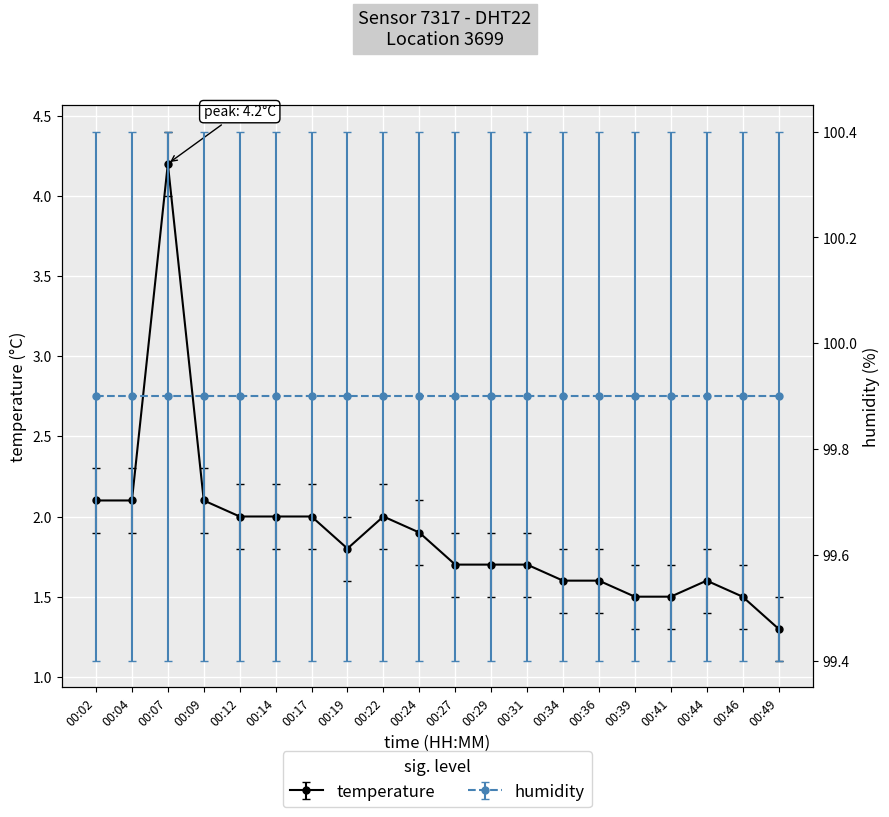

Rank the categories by value from lowest to highest.

00:49, 00:39, 00:41, 00:46, 00:34, 00:36, 00:44, 00:27, 00:29, 00:31, 00:19, 00:24, 00:12, 00:14, 00:17, 00:22, 00:02, 00:04, 00:09, 00:07